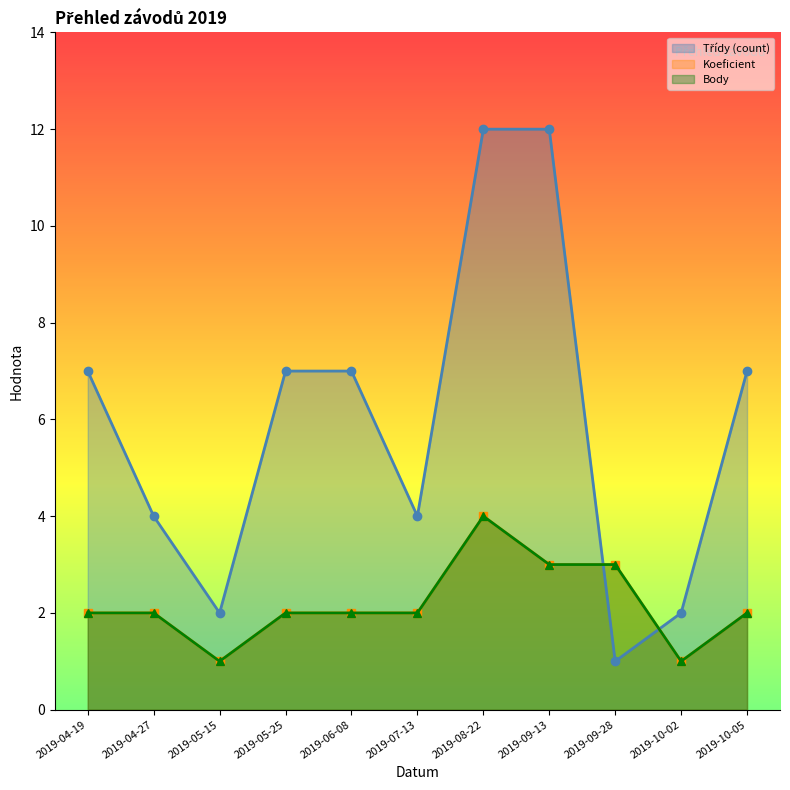

What are all the series names shown in the legend?

Koeficient, Body, Třídy (count)